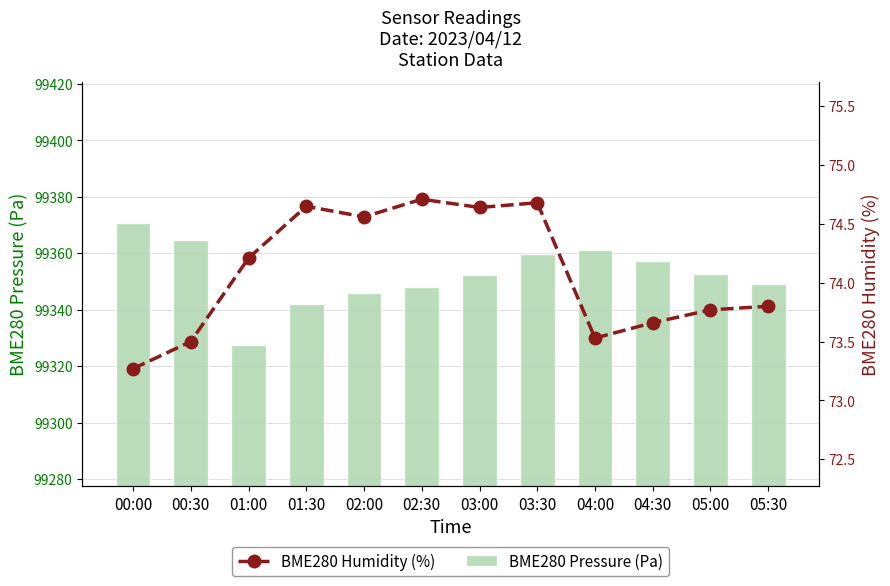

Where does the BME280 Pressure (Pa) series first go above 99352?

00:00